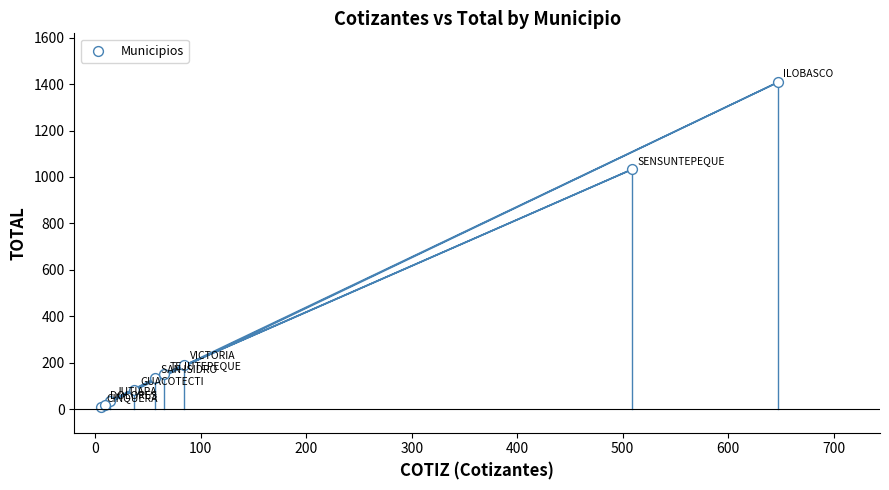

What Y value in the scatter plot is closest to 709?

1033